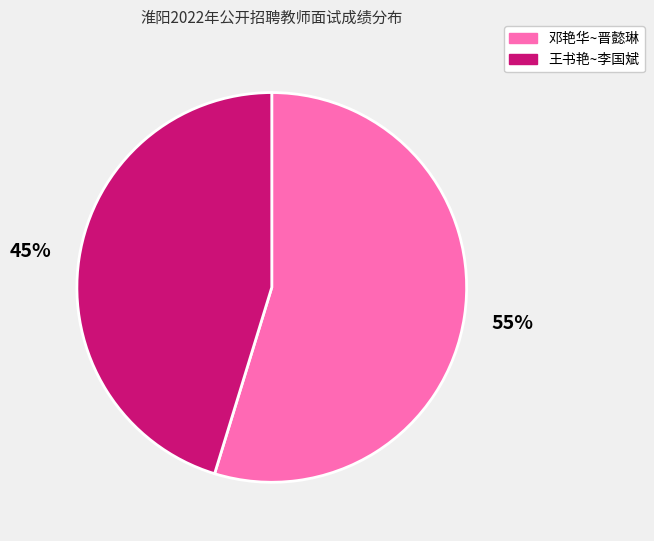

Rank the categories by value from highest to lowest.

邓艳华~晋懿琳, 王书艳~李国斌